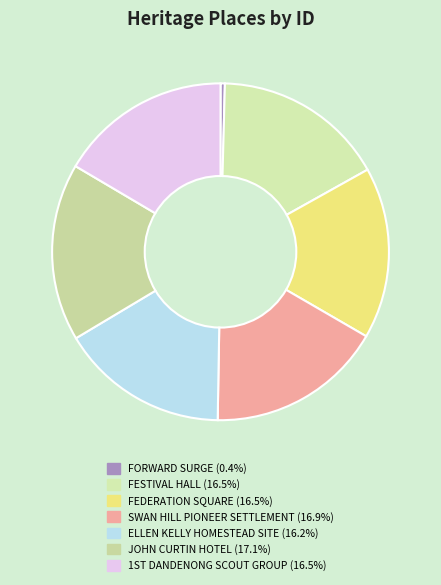

Is there any slice that represents more than half of the pie?

No